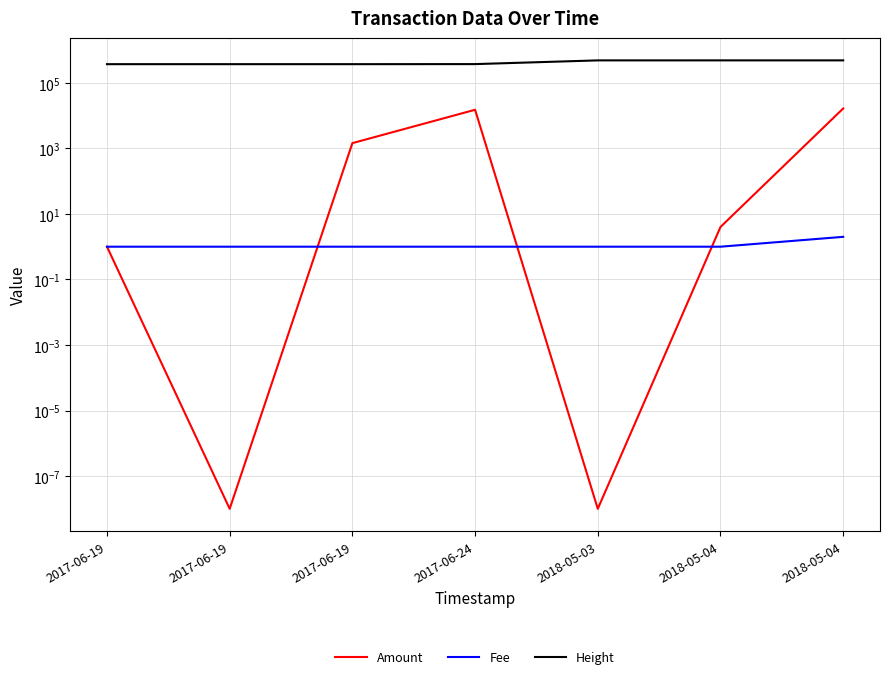

How many values in the Height series are below 374414?

3